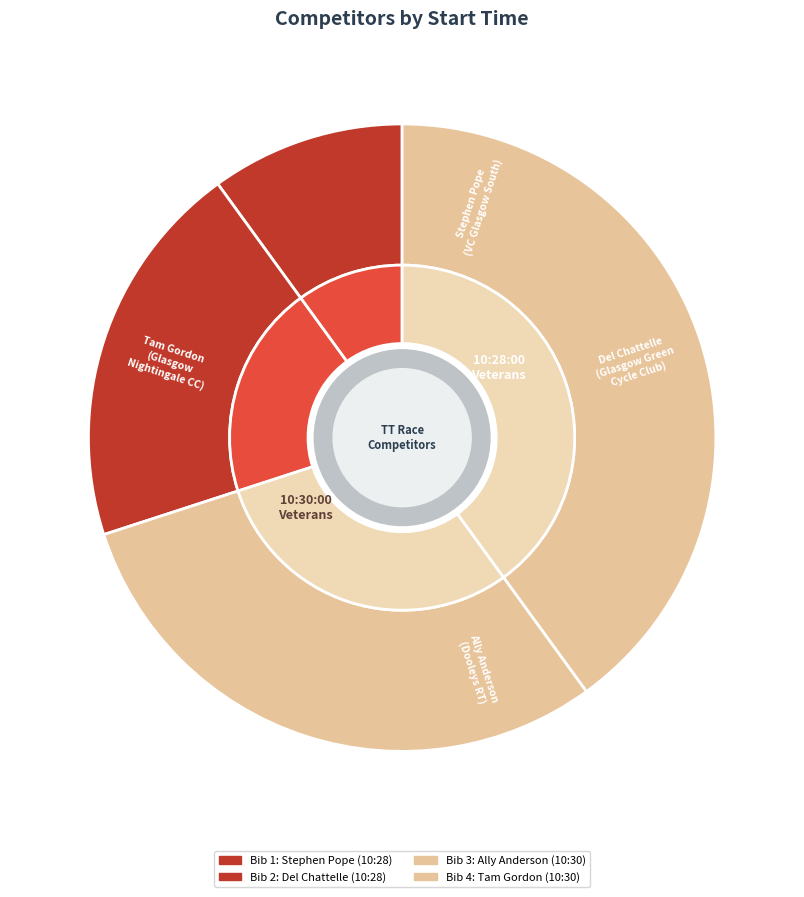

What is the change in value from 10:28:00 - Stephen Pope to 10:30:00 - Tam Gordon?

+3